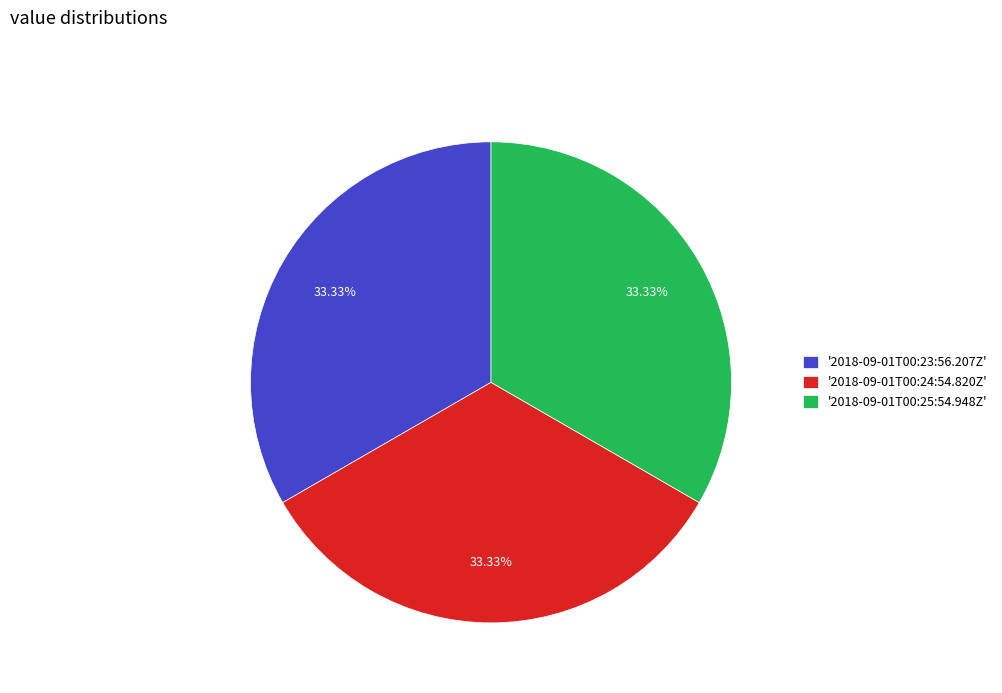

Is there a majority slice in this chart?

No